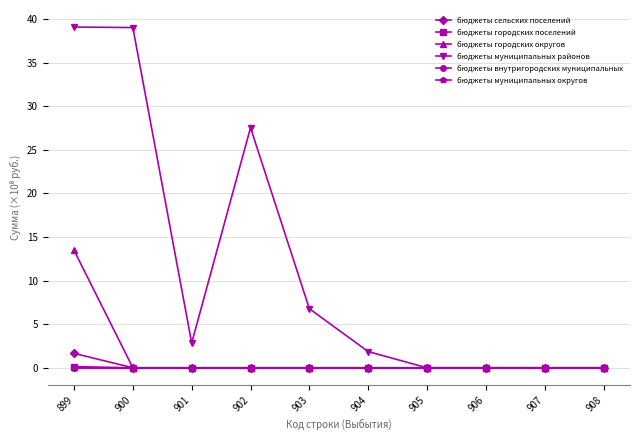

Which category has the highest value in the бюджеты муниципальных районов series?

899